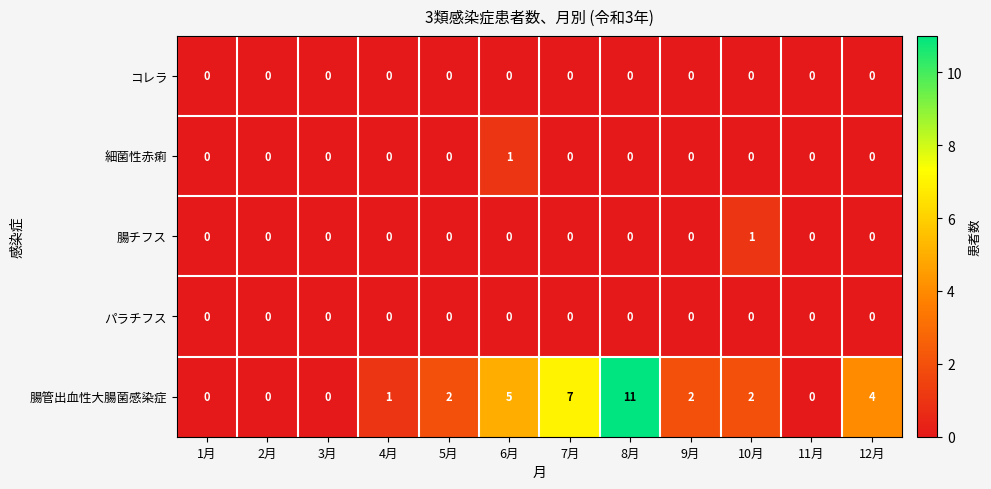

Which series has the largest total across all categories?

腸管出血性大腸菌感染症